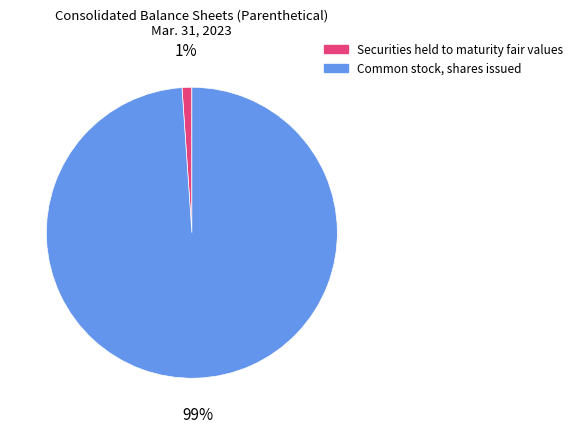

Between Common stock, shares issued and Securities held to maturity fair values, which is larger?

Common stock, shares issued